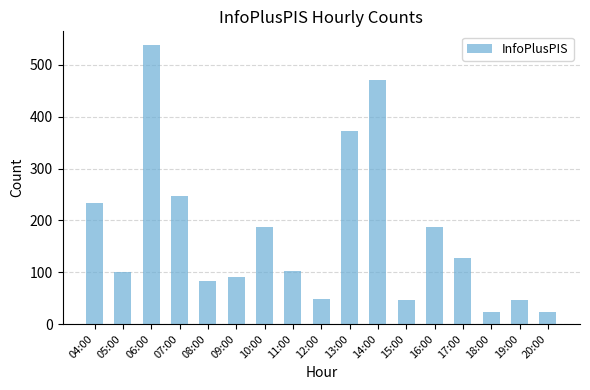

Which label corresponds to the largest value in the chart?

06:00